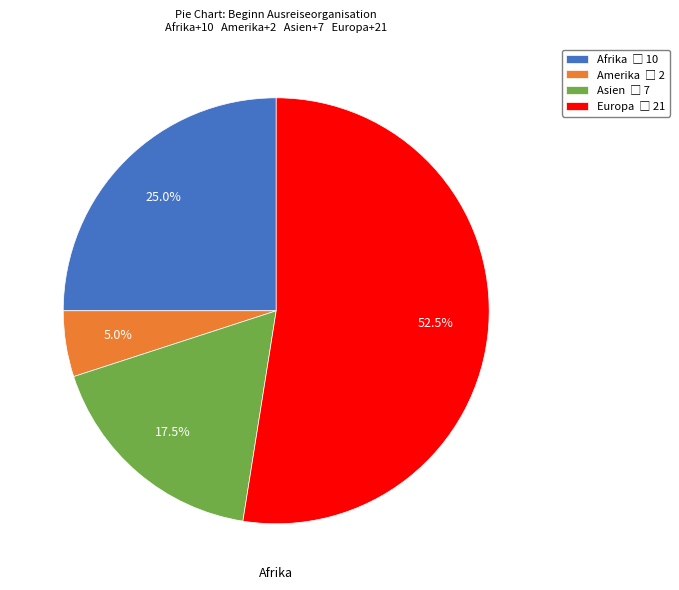

Is there a majority slice in this chart?

Yes